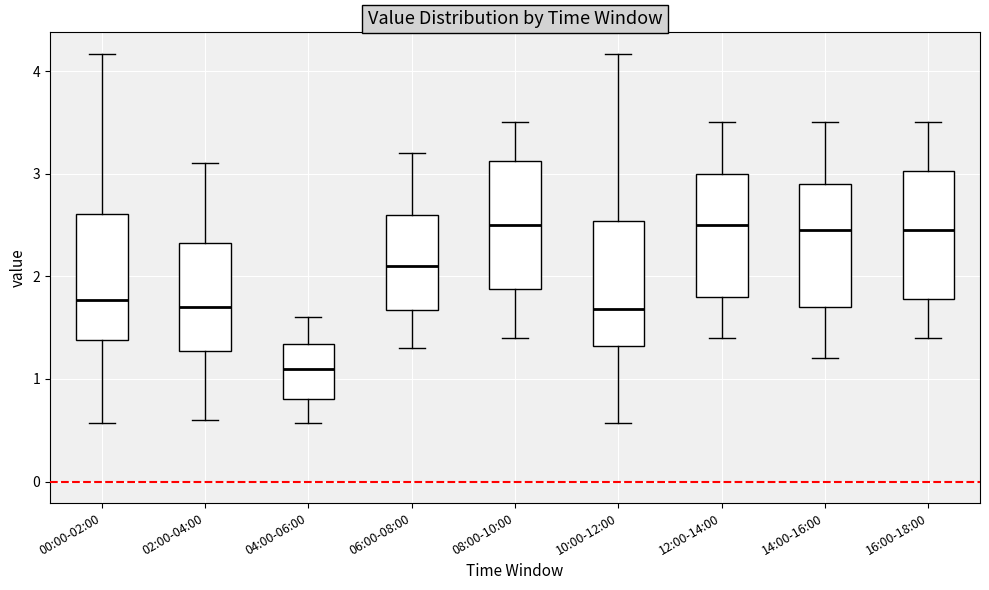

Where is the lower edge of the box for 16:00-18:00 on the y-axis? The values are not printed on the chart, so give them approximately, as read against the axis.

1.8